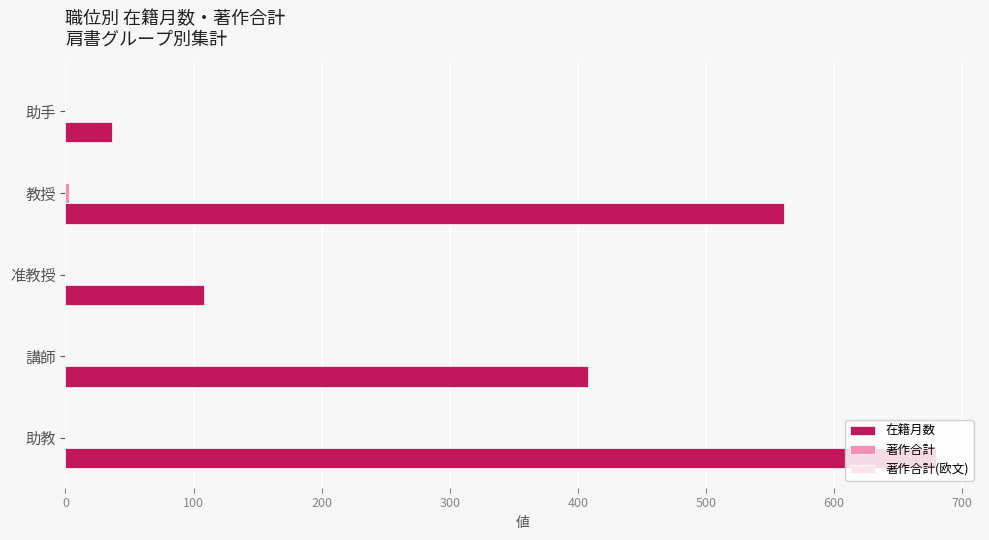

Is it true that 在籍月数 equals 680 at 助教?

True